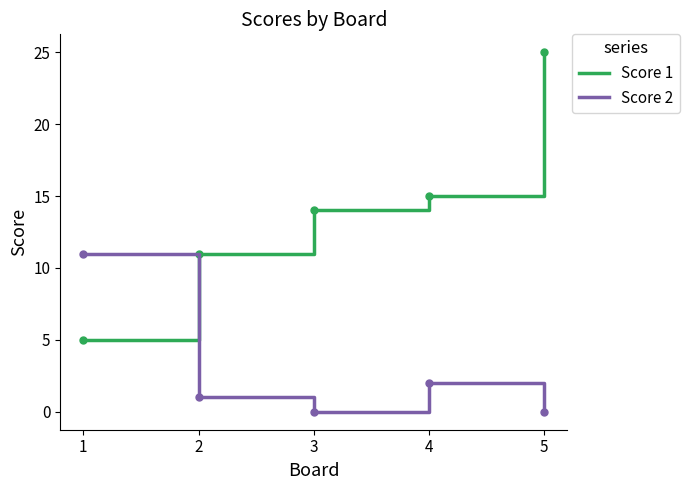

What is the sum of the Score 1 values at 3 and 1?

19